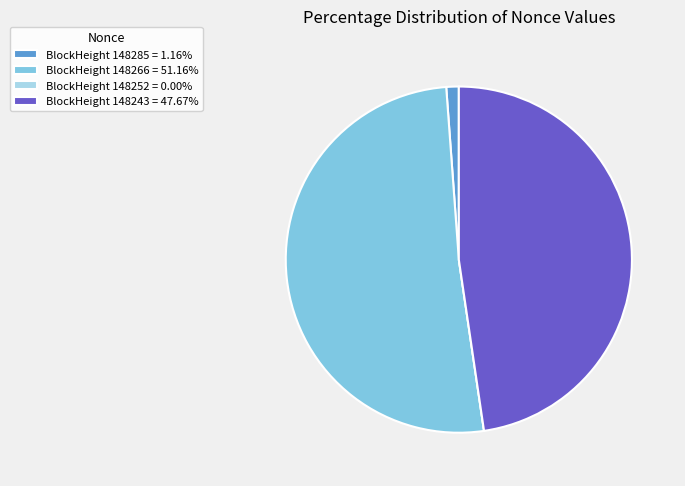

Is there any slice that represents more than half of the pie?

Yes